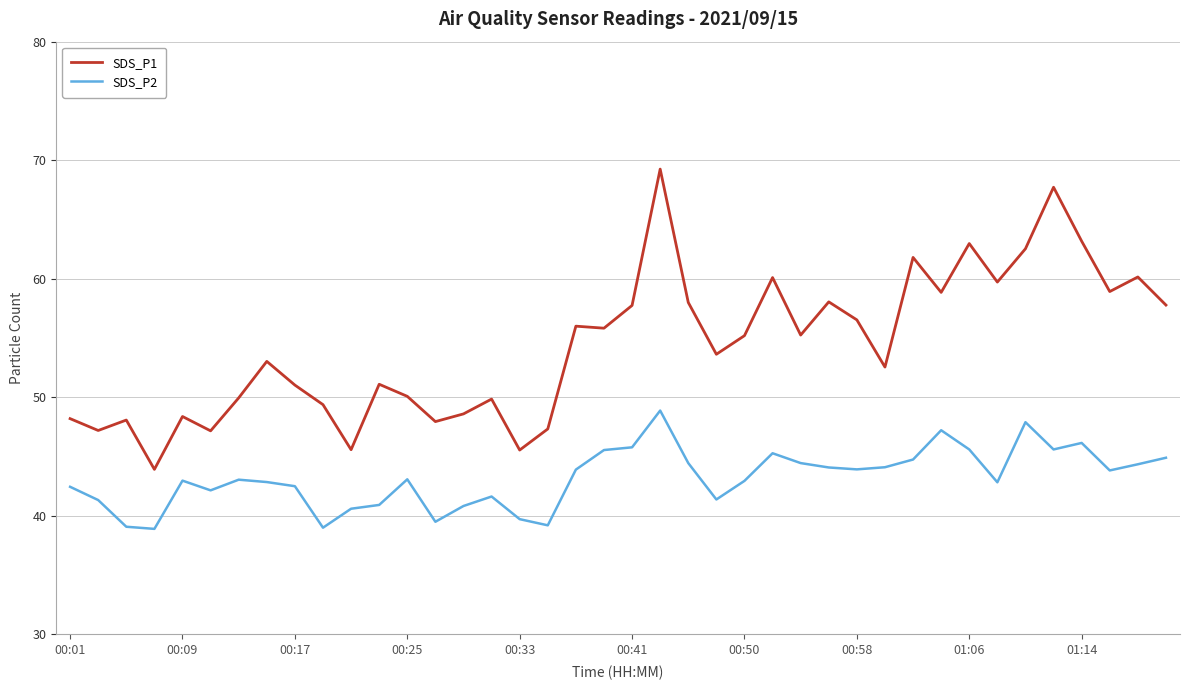

True or false: SDS_P2 and SDS_P1 cross at least once.

False